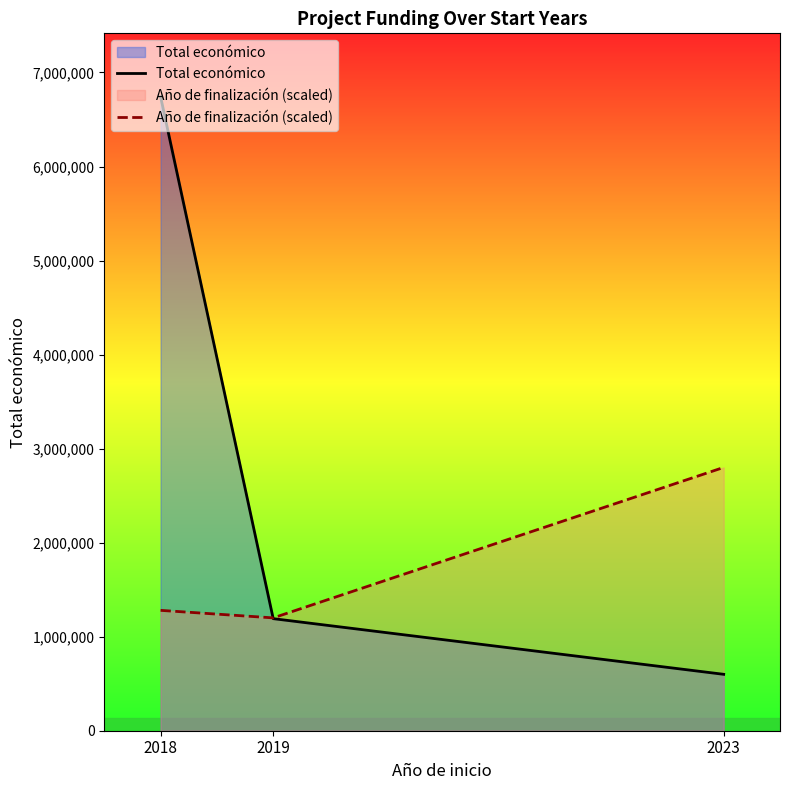

How many categories are shown in the chart?

3